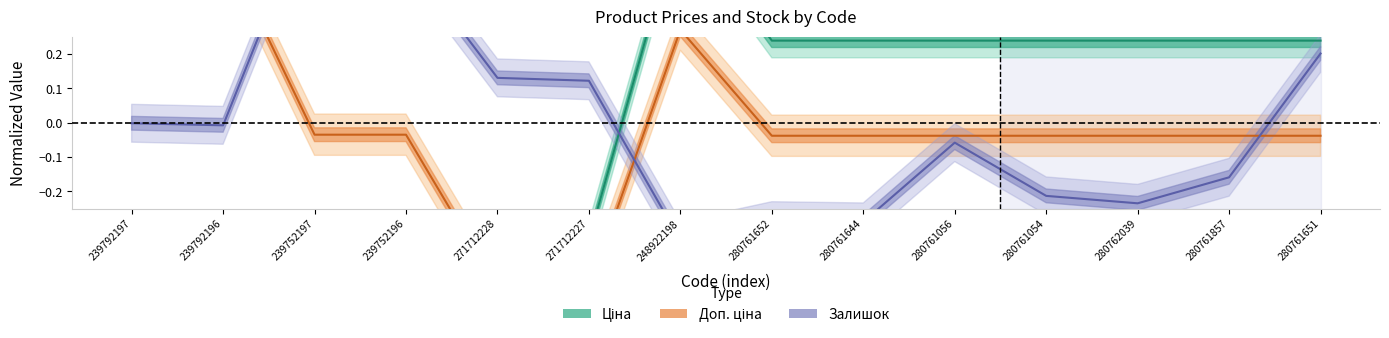

Which series has the largest total across all categories?

Залишок